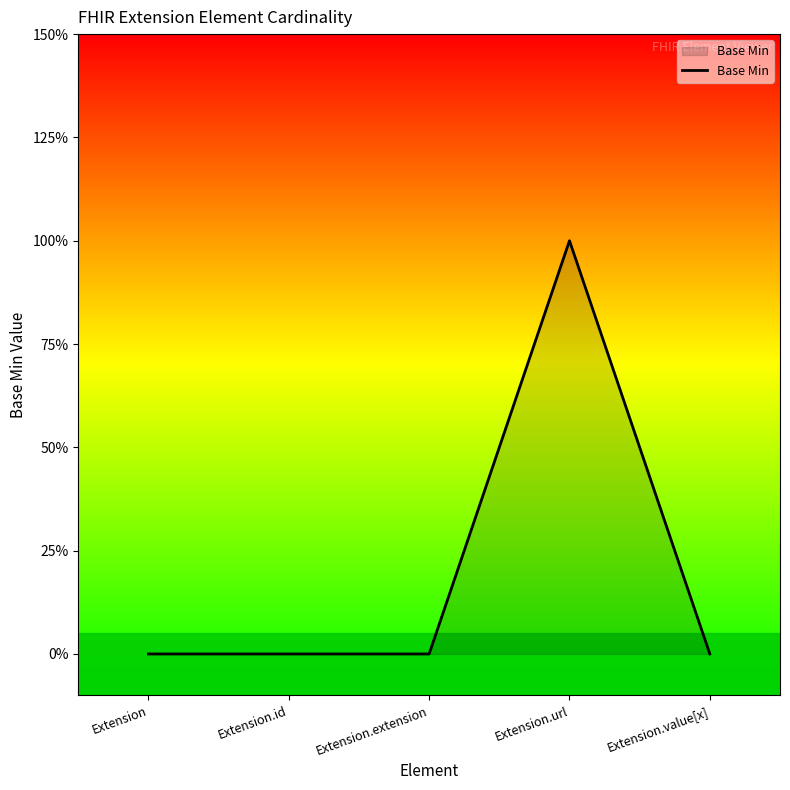

Is this an area chart (filled region under the line)?

Yes